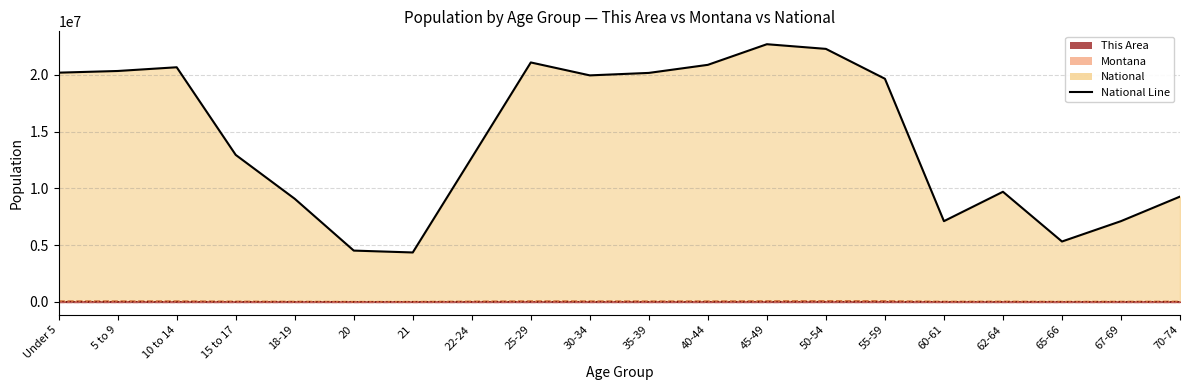

Where does the data first go above 19664805?

Under 5